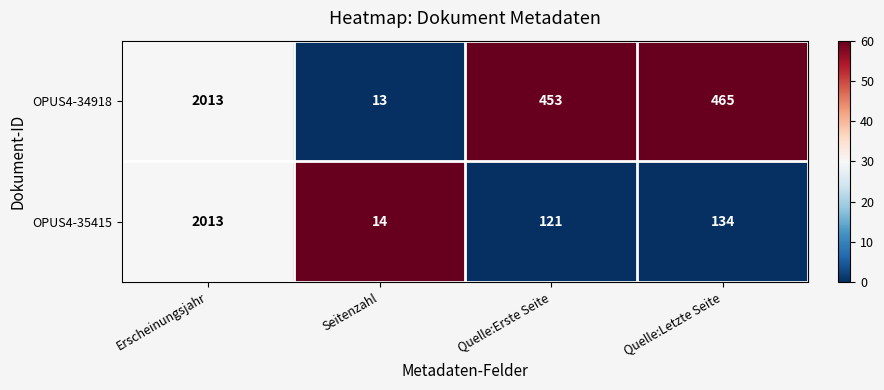

Reading left to right, what are all the values shown in this chart?

OPUS4-34918: Erscheinungsjahr=2013	Seitenzahl=13	Quelle:Erste Seite=453	Quelle:Letzte Seite=465
OPUS4-35415: Erscheinungsjahr=2013	Seitenzahl=14	Quelle:Erste Seite=121	Quelle:Letzte Seite=134